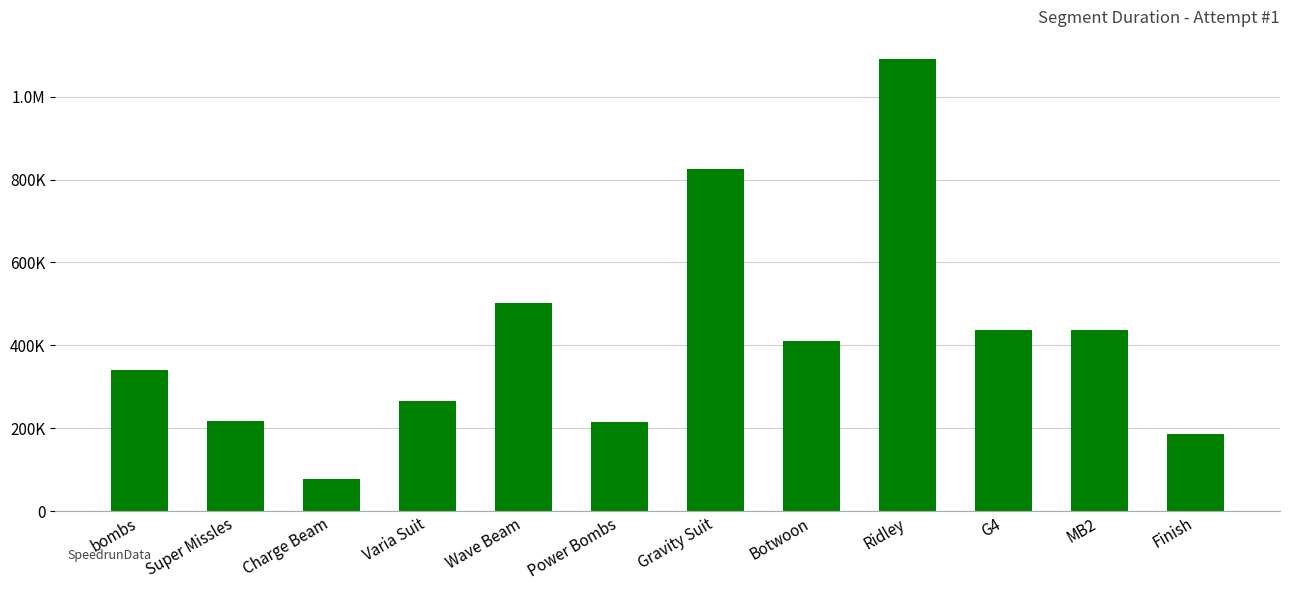

What is the difference between the values at Finish and Gravity Suit?

638467